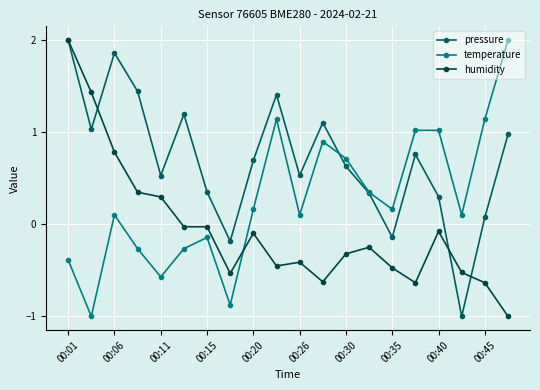

True or false: humidity has more than 1 points higher than both neighbors.

True